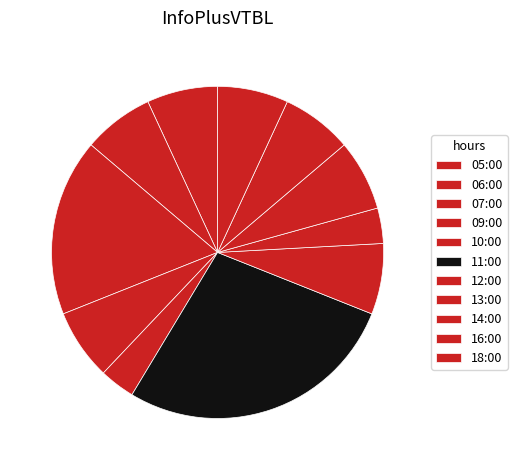

To the nearest percent, what is the combined percentage of 16:00 and 13:00?

10%